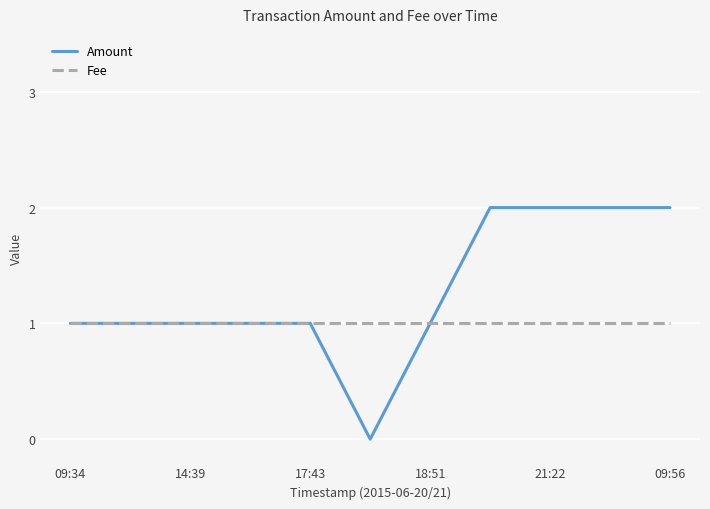

Which series has the largest total across all categories?

Amount